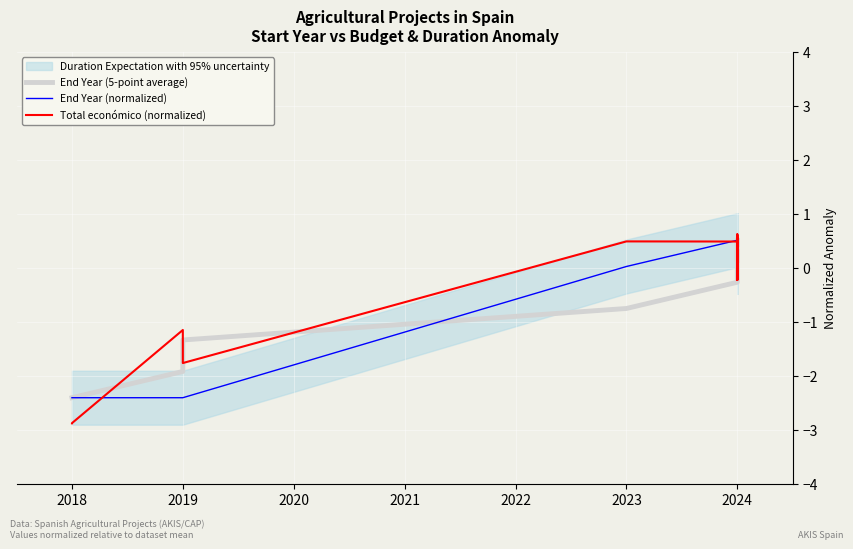

Read the Total económico (normalized) value at 2024.

0.5